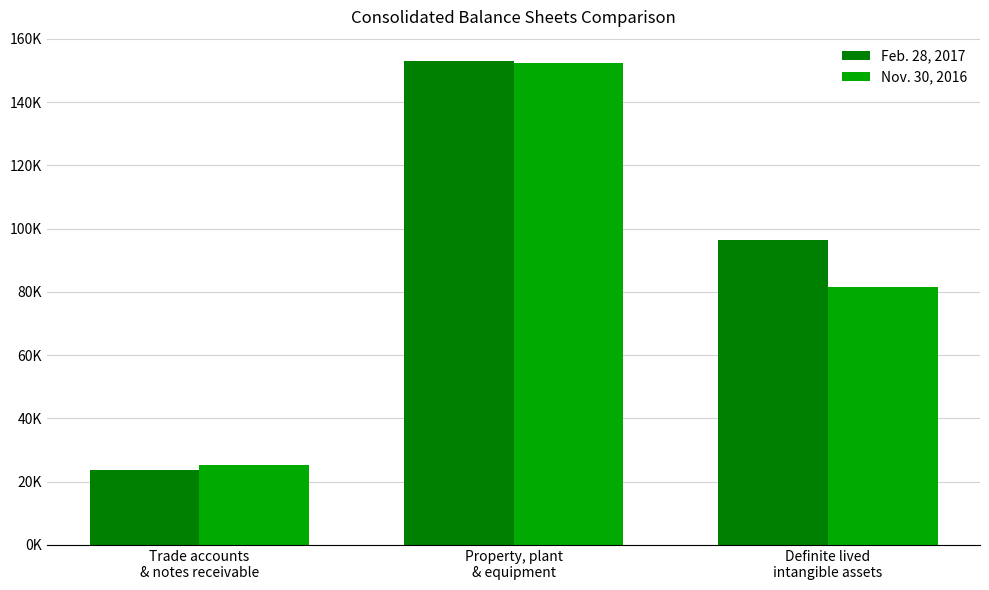

Between Property, plant
& equipment and Definite lived
intangible assets, which series saw the biggest shift?

Nov. 30, 2016